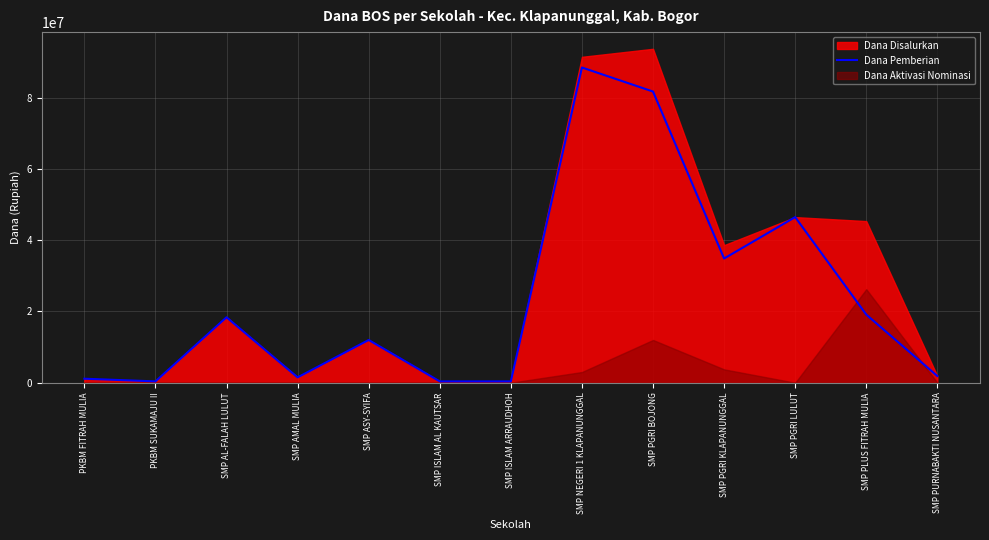

Where is the first local minimum?

PKBM SUKAMAJU II